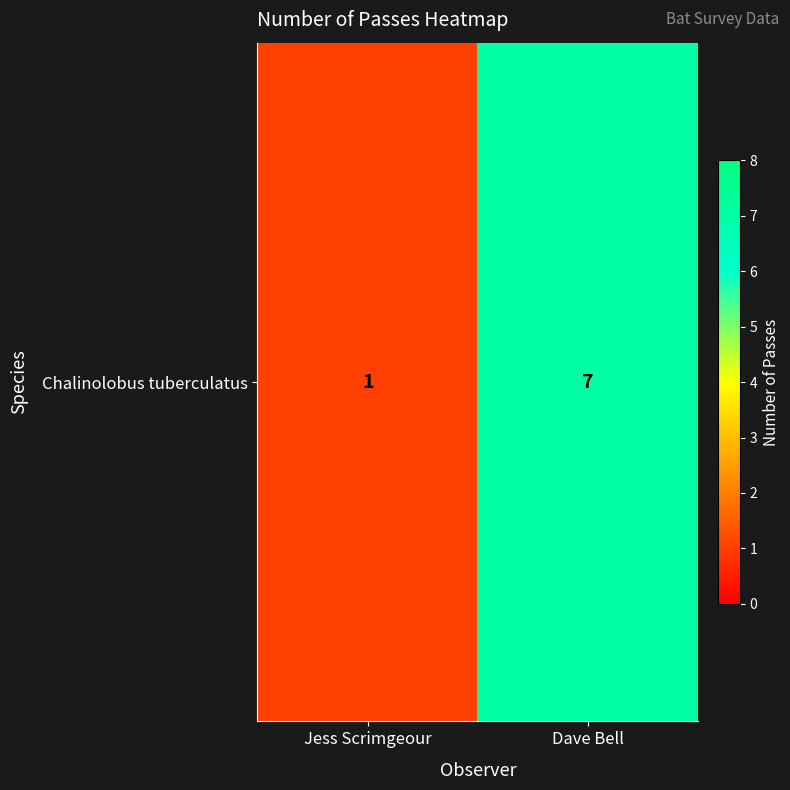

Rank the categories by value from lowest to highest.

Jess Scrimgeour, Dave Bell